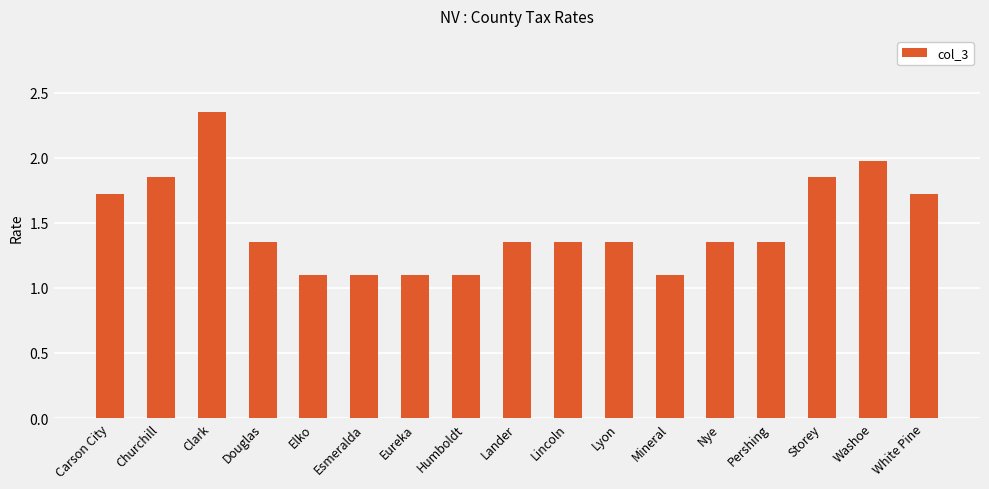

Which has a higher value, Mineral or Pershing?

Pershing